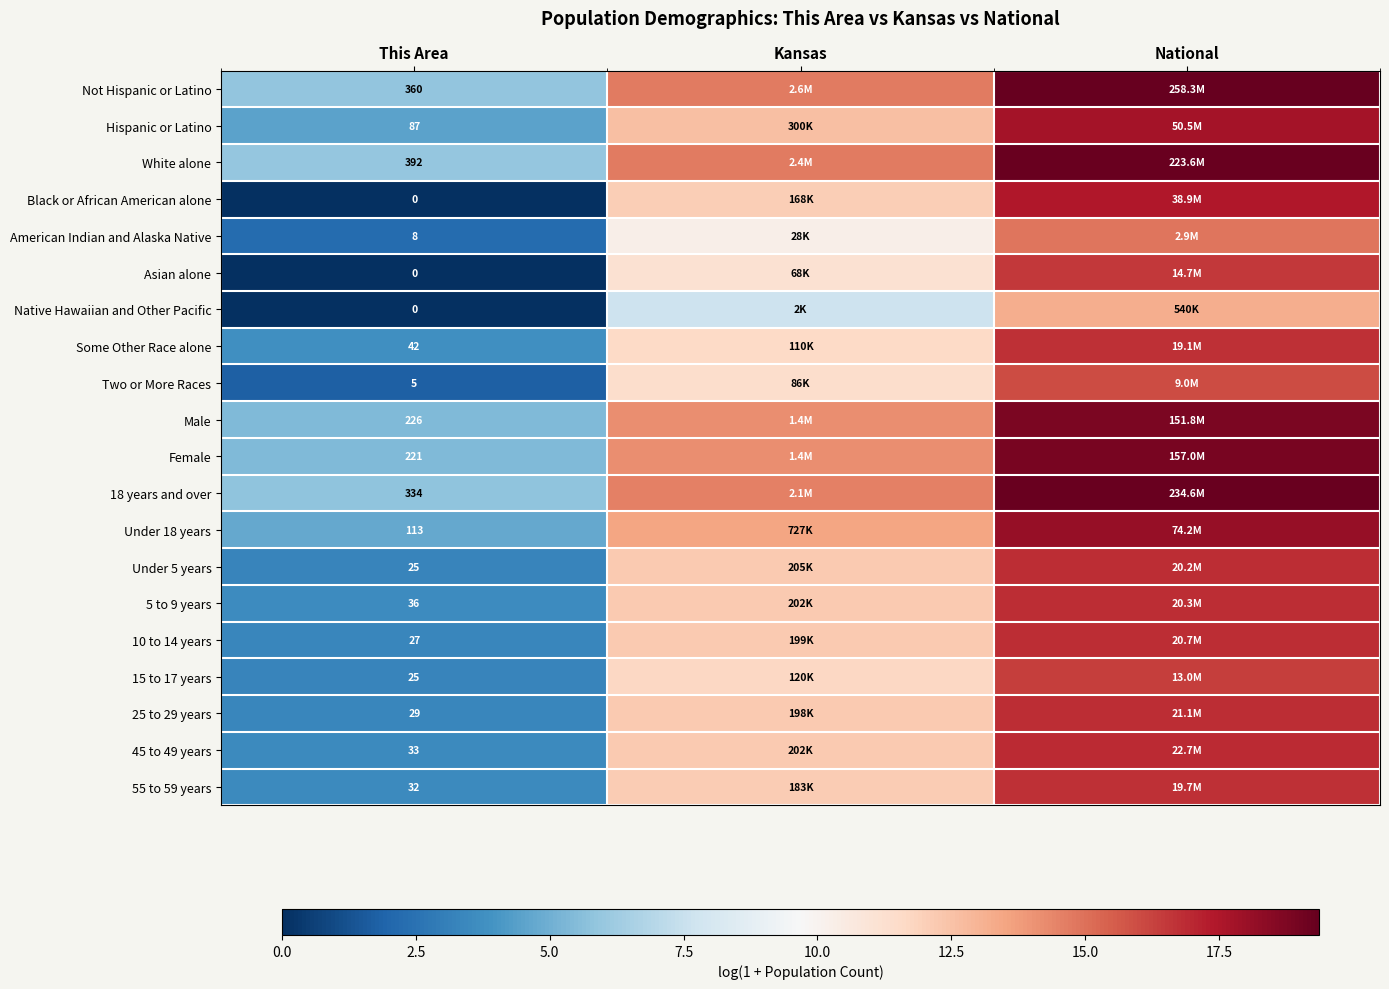

Between Kansas and This Area, which is larger?

Kansas